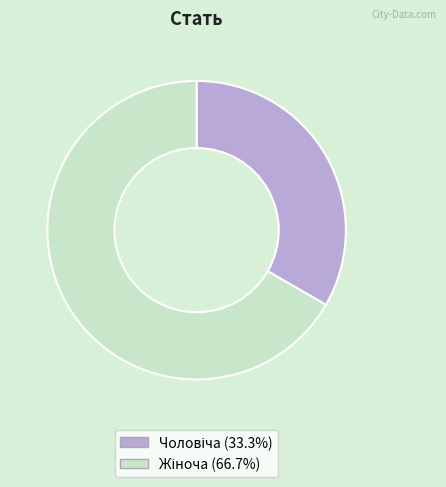

Is it true that Жіноча is 62% of the pie?

False